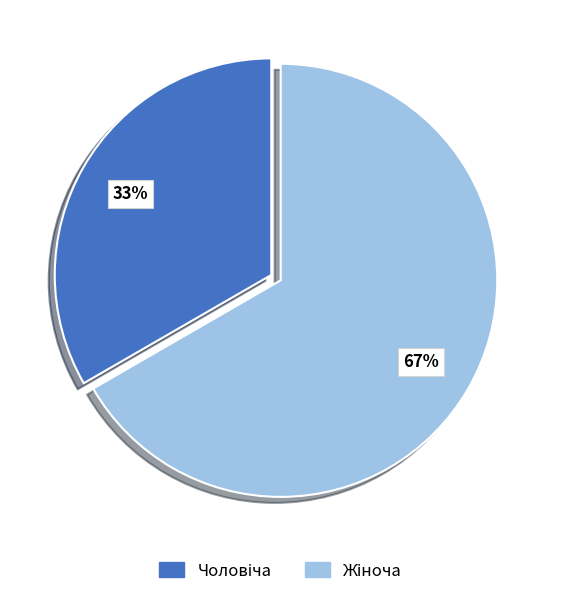

How many slices are in this pie chart?

2